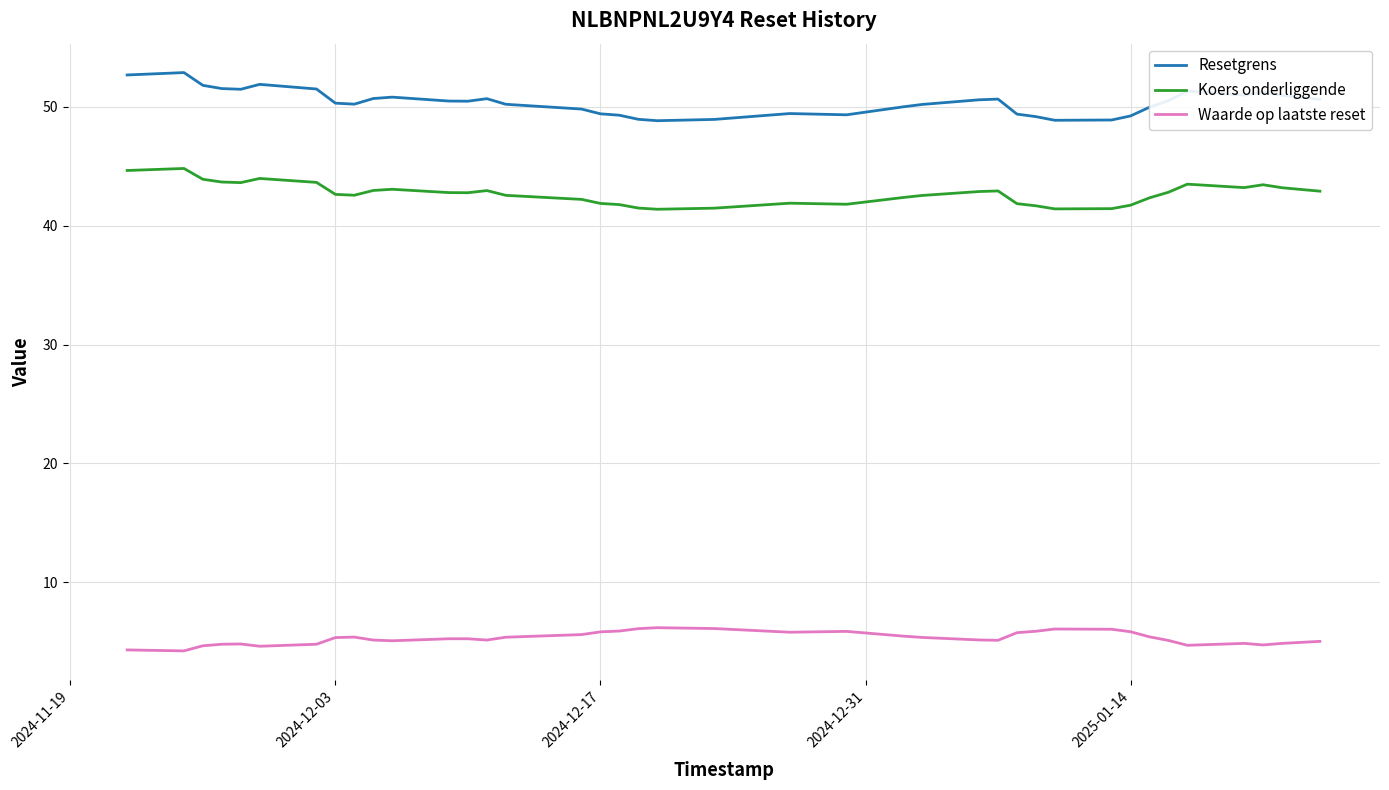

What is the smallest value displayed?

4.2